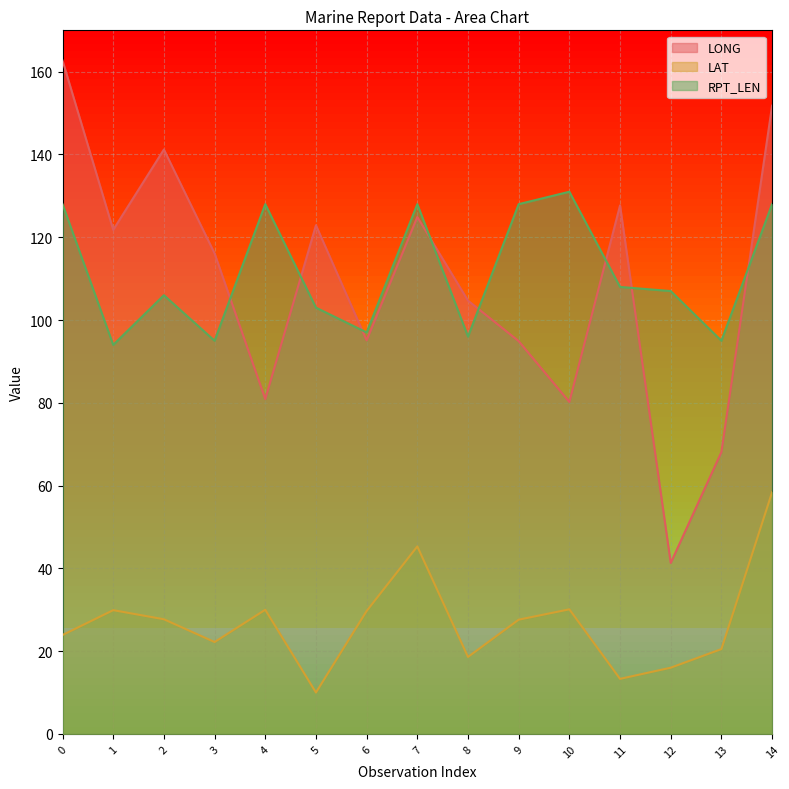

At which category is the sum across all series the highest?

14